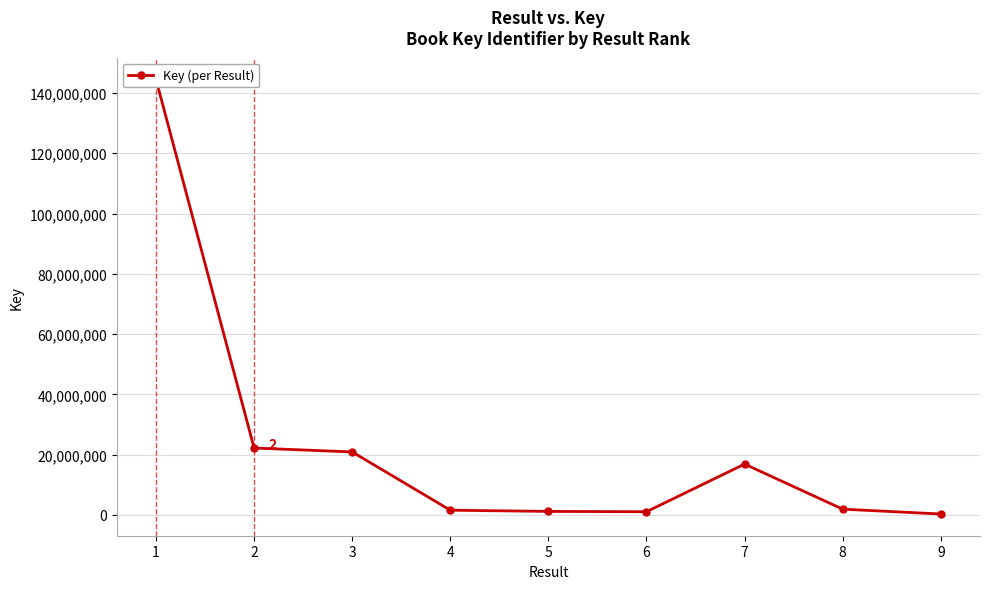

Rank the categories by value from lowest to highest.

9, 6, 5, 4, 8, 7, 3, 2, 1